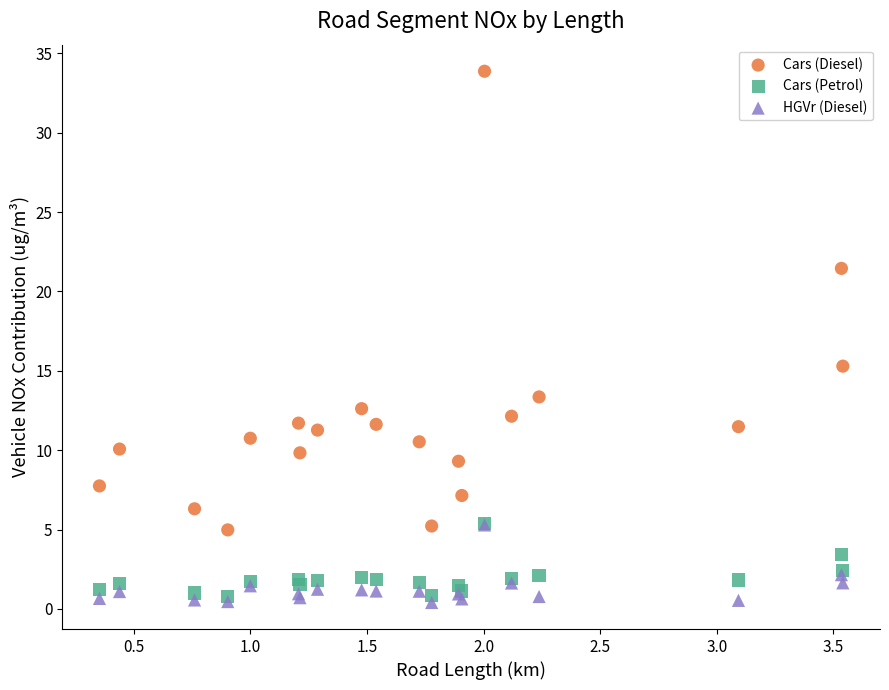

In the Cars (Diesel) series, what Y value is closest to 19?

21.5